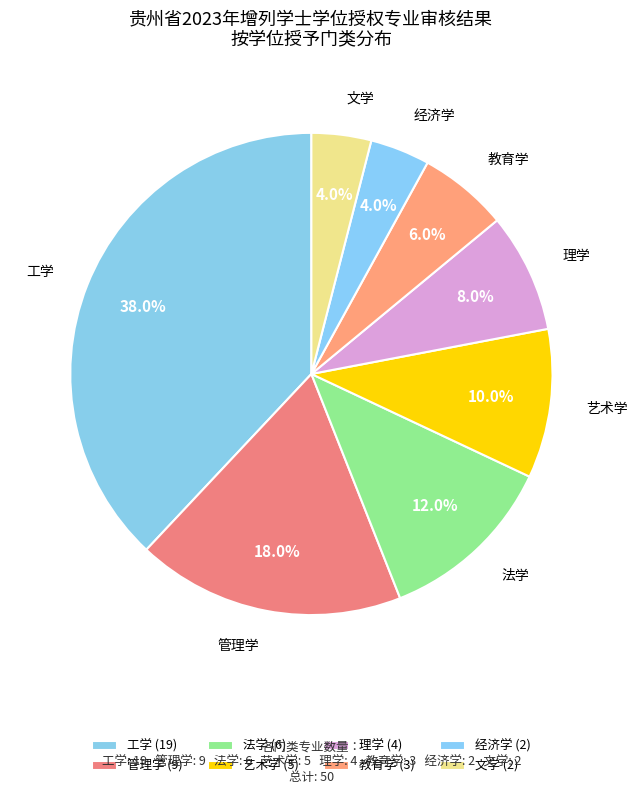

What percentage is the 理学 slice, to the nearest percent?

8%